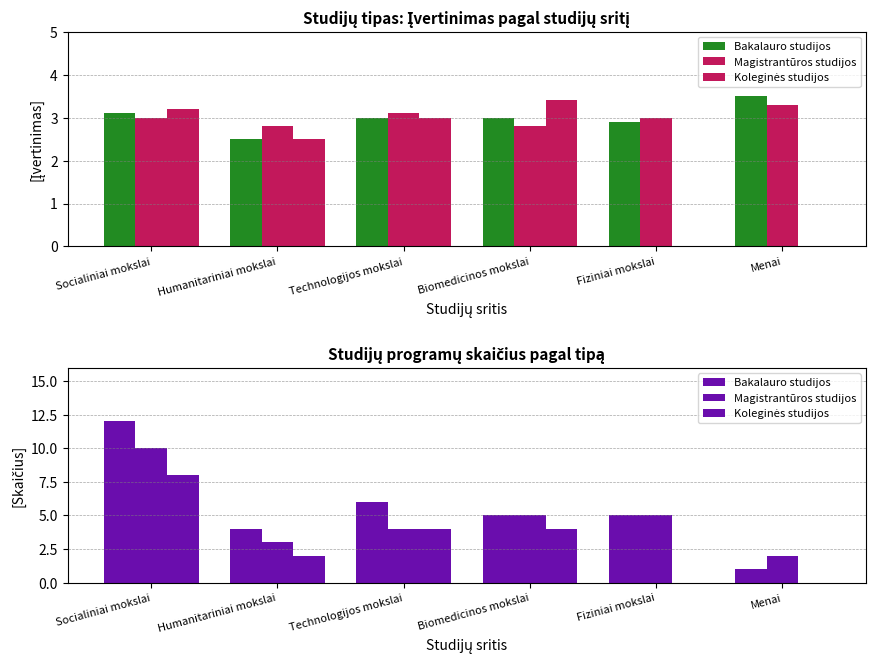

What is the label of the 6th bar from the right?

Socialiniai mokslai